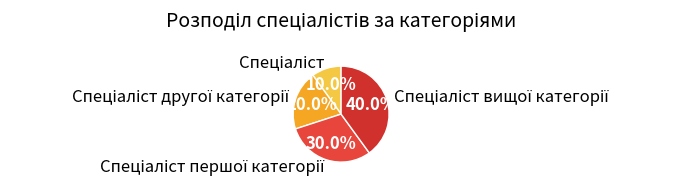

Is there any slice that represents more than half of the pie?

No